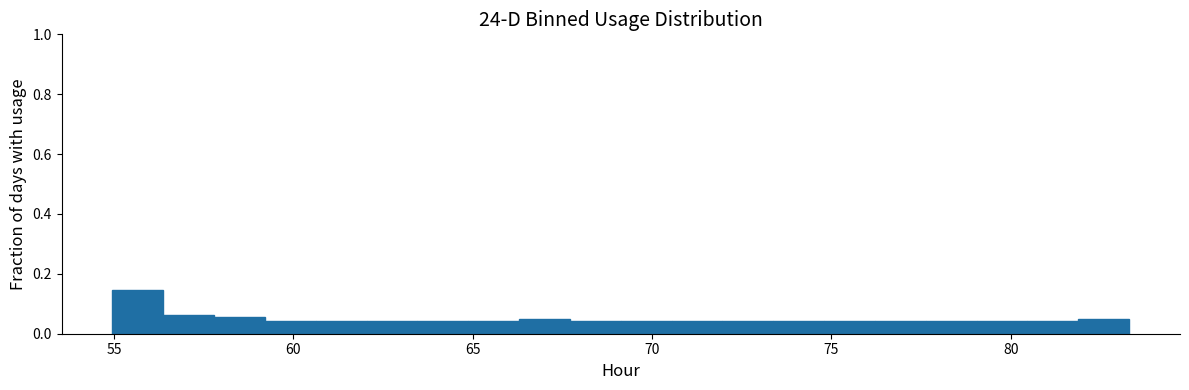

Read against the x-axis, roughly where is the centre of the tallest bar?

55.5